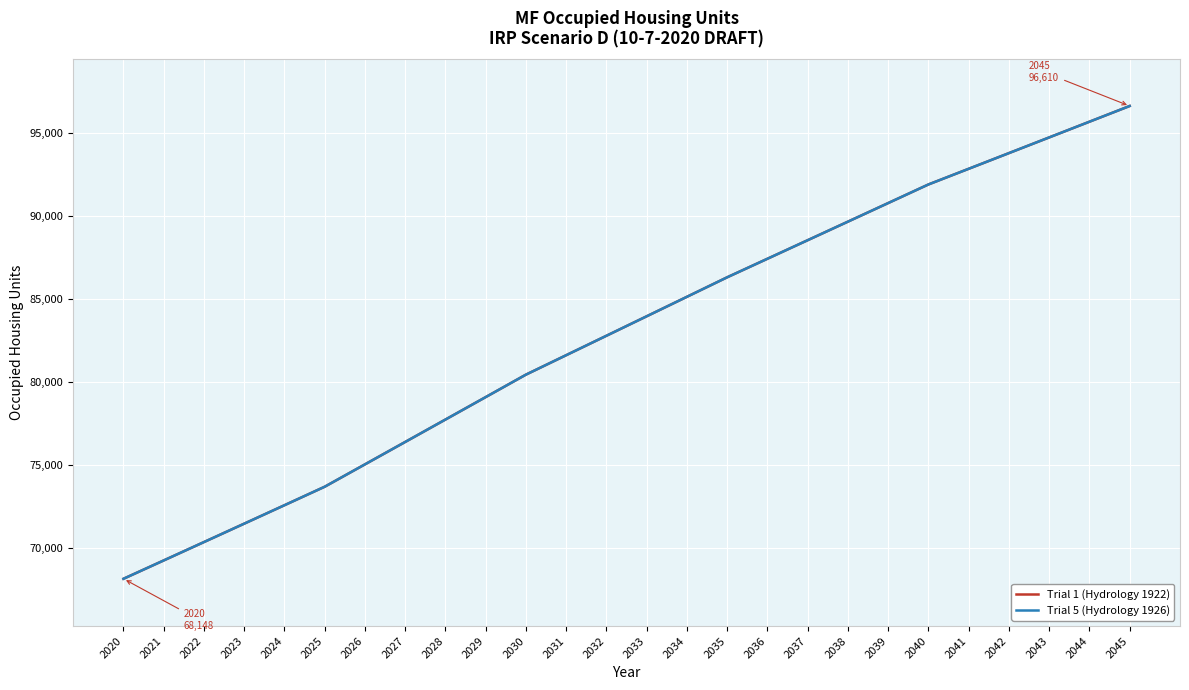

Does the chart have visible grid lines?

Yes